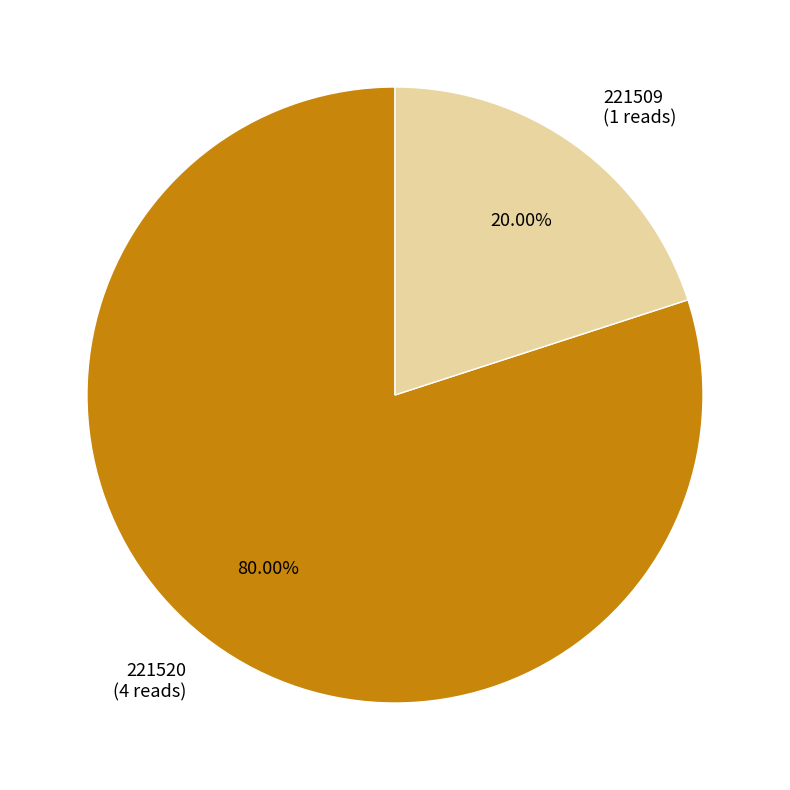

How many slices are in this pie chart?

2